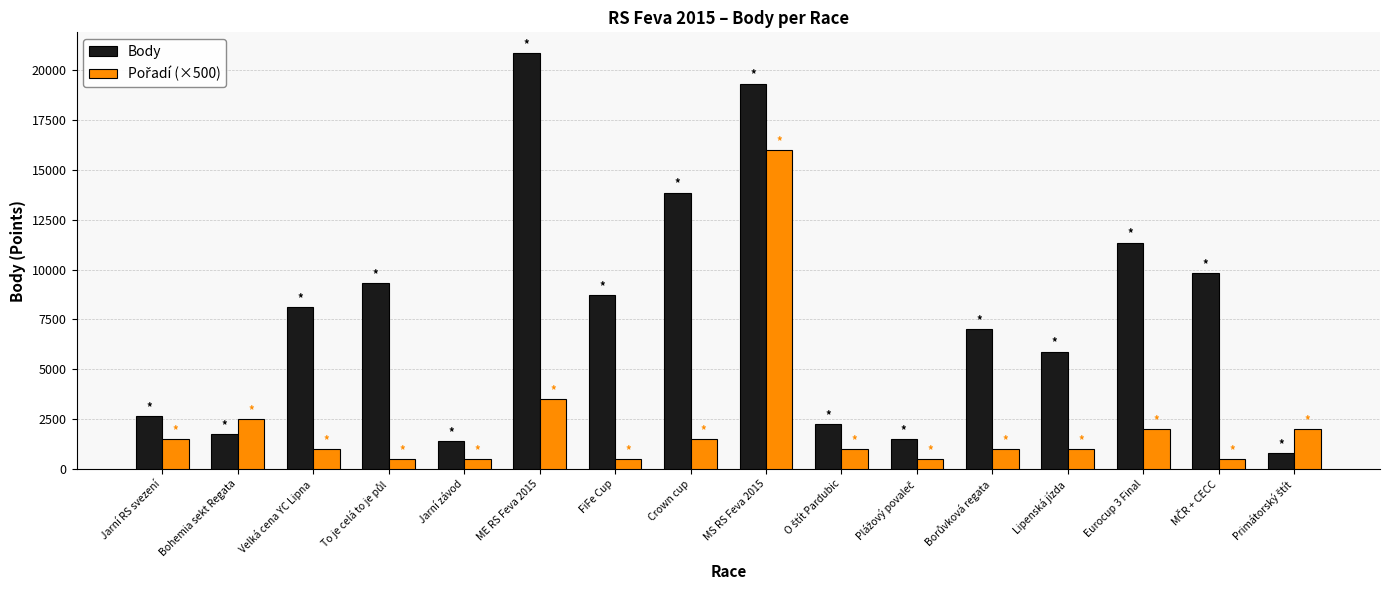

At which category is the sum across all series the highest?

MS RS Feva 2015